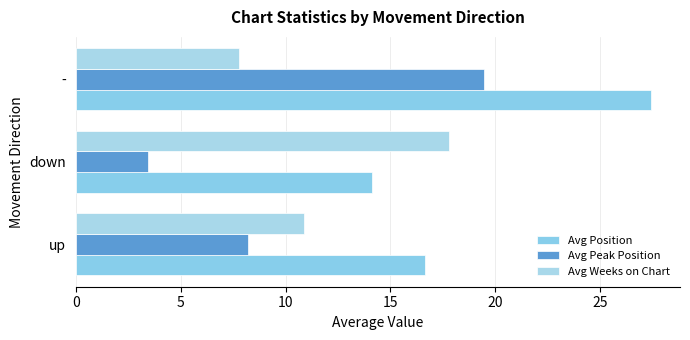

At how many categories does at least one series exceed 11?

3